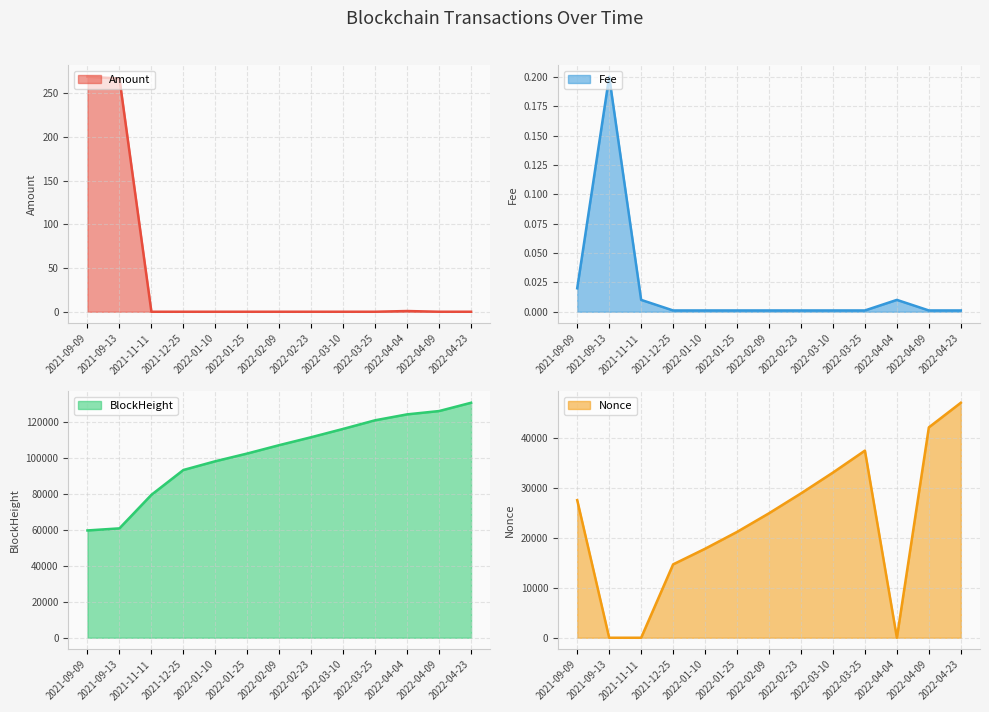

Is it true that Amount equals 0.0 at 2022-01-25?

True